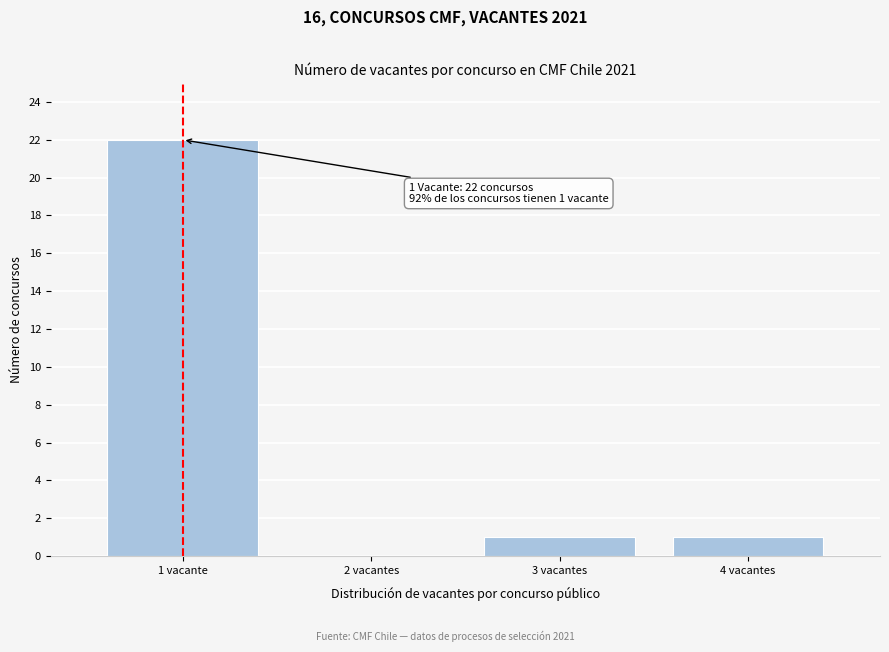

Reading right to left, extract all data points from this chart.

4 vacantes=1	3 vacantes=1	2 vacantes=0	1 vacante=22